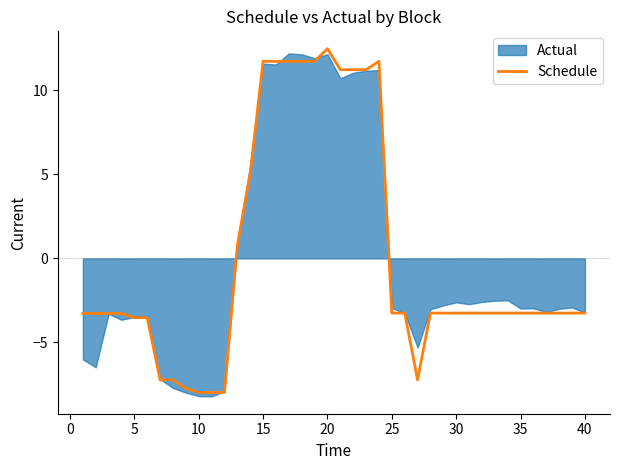

What is the lowest value of the Schedule series?

-8.0